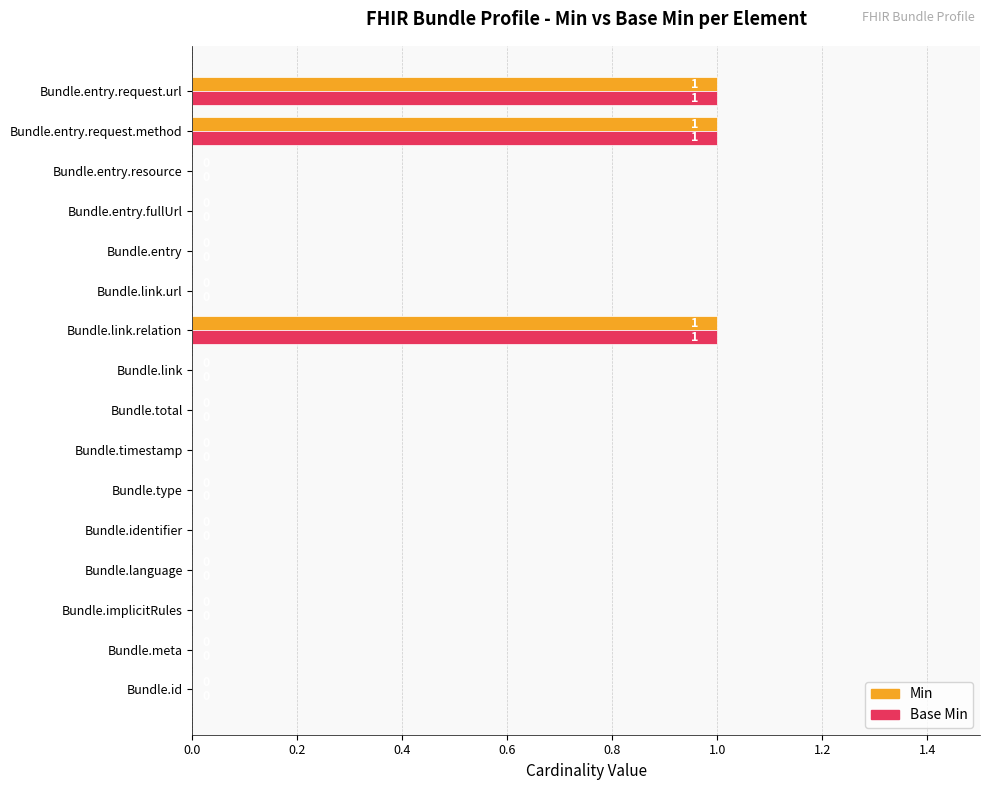

What is the sum of all Base Min values?

3